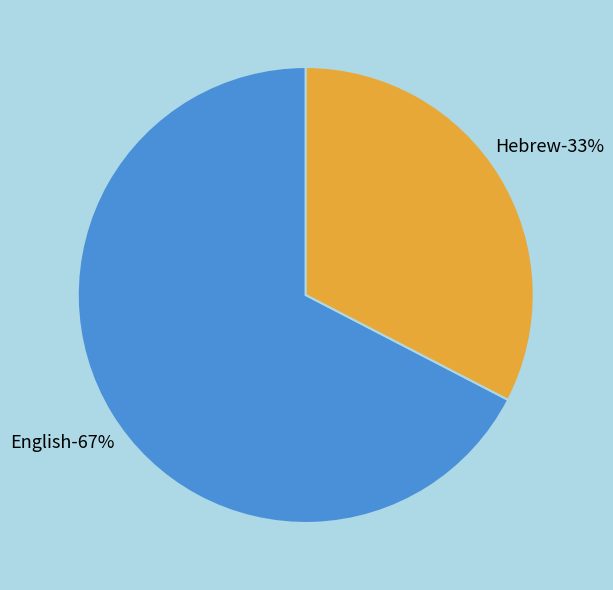

Which category accounts for the majority?

English